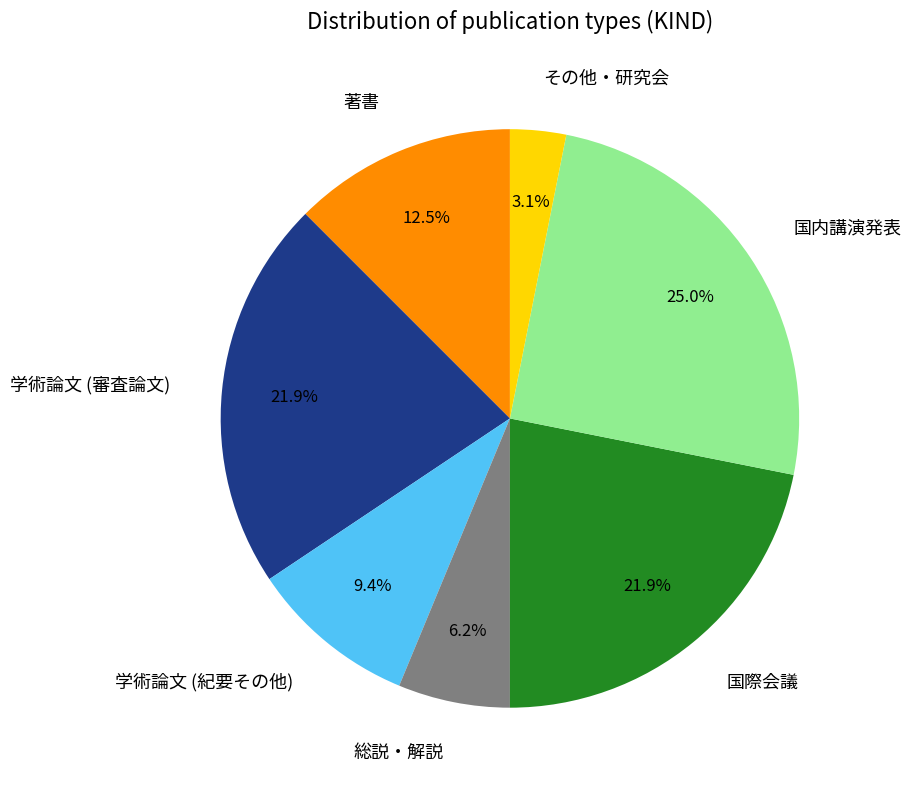

The 国内講演発表 slice represents 25% of the pie. True or false?

True